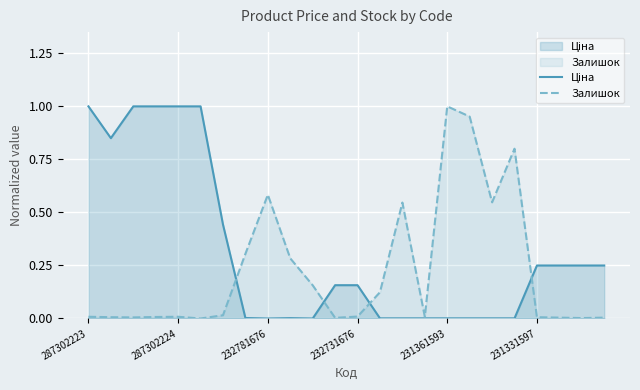

Reading left to right, what are all the values shown in this chart?

Ціна: 1.0	0.9	1.0	1.0	1.0	1.0	0.4	0.0	0.0	0.0	0.0	0.2	0.2	0.0	0.0	0.0	0.0	0.0	0.0	0.0	0.2	0.2	0.2	0.2
Залишок: 0.0	0.0	0.0	0.0	0.0	0.0	0.0	0.3	0.6	0.3	0.2	0.0	0.0	0.1	0.5	0.0	1.0	1.0	0.5	0.8	0.0	0.0	0.0	0.0